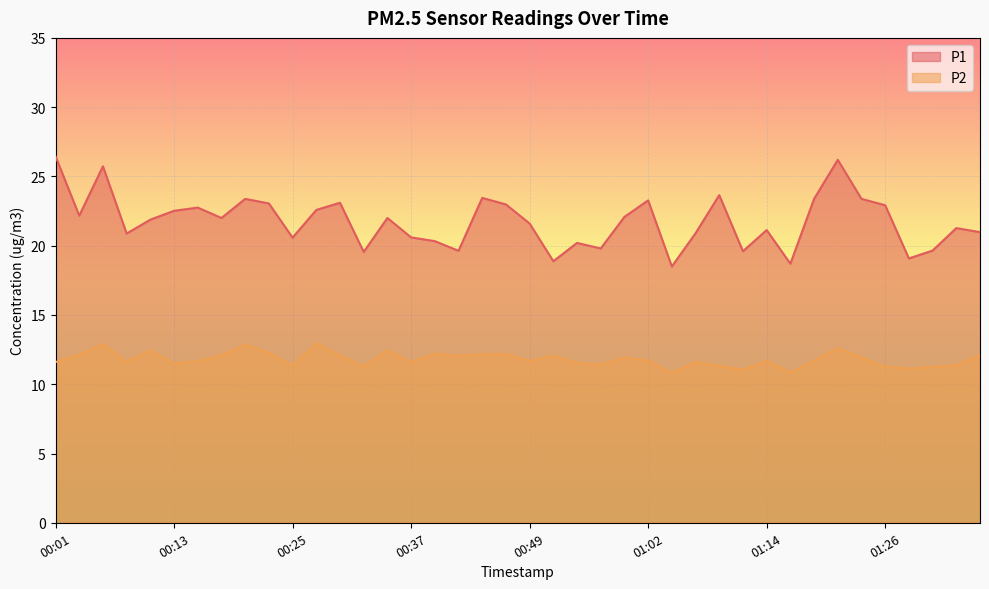

Is it true that P1 equals 32.0 at 00:42?

False